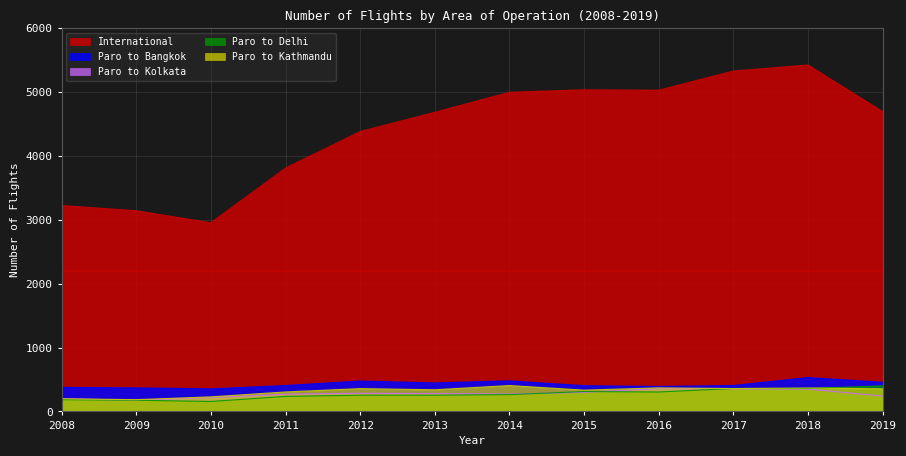

Is it true that Paro to Delhi equals 260 at 2010?

False